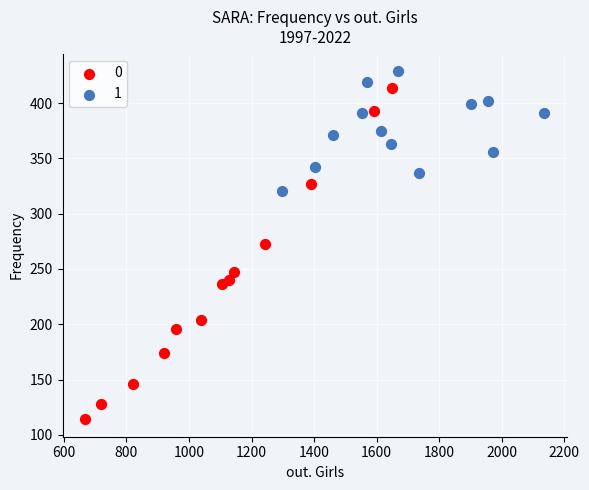

What are all the series names shown in the legend?

0, 1